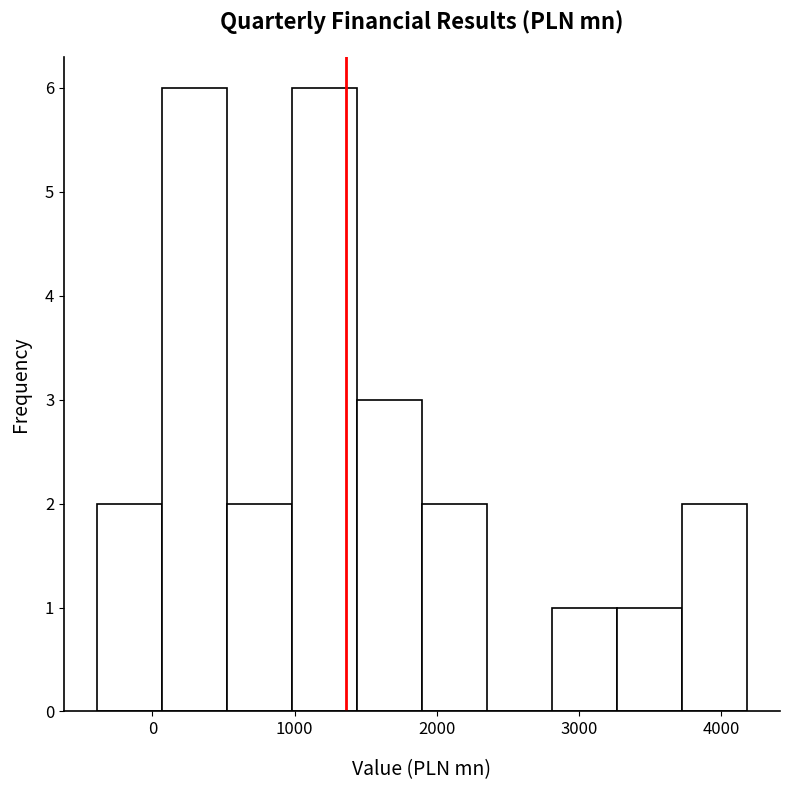

What is the height of the bar covering 1000 to 1400 on the x-axis? Neither the bar edges nor the heights are printed on the chart, so give them approximately, as read against the axes.

6